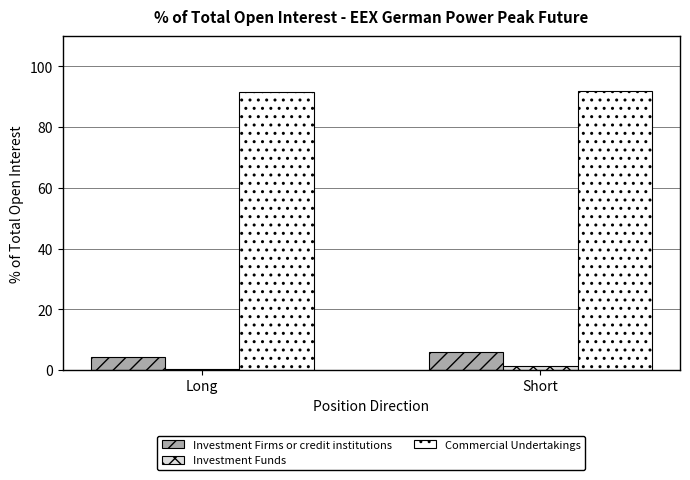

True or false: Commercial Undertakings has a value of 30.9 at Short.

False